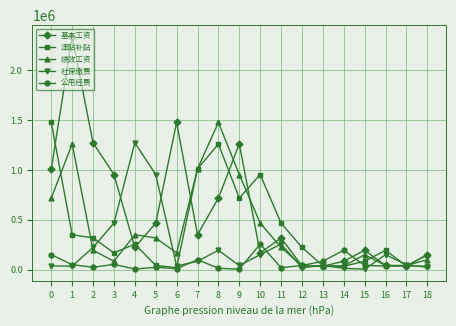

What is the difference between the second highest and minimum values in the 津贴补贴 series?

1239911